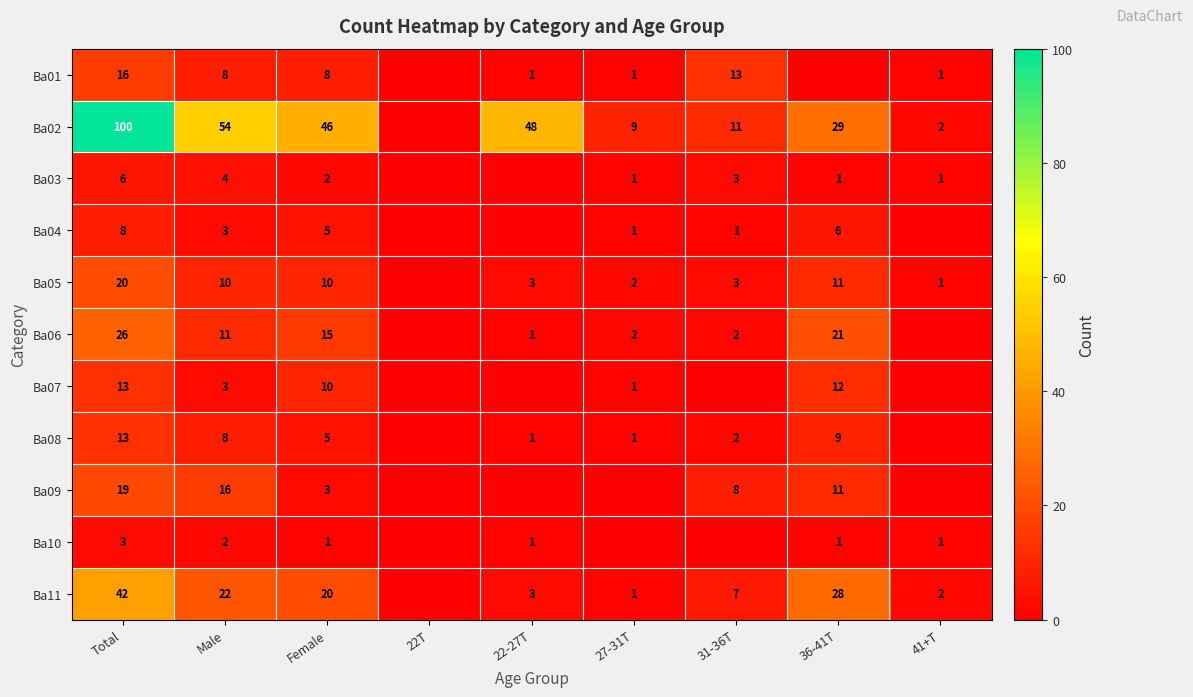

What is the total value across all series at 31-36T?

50